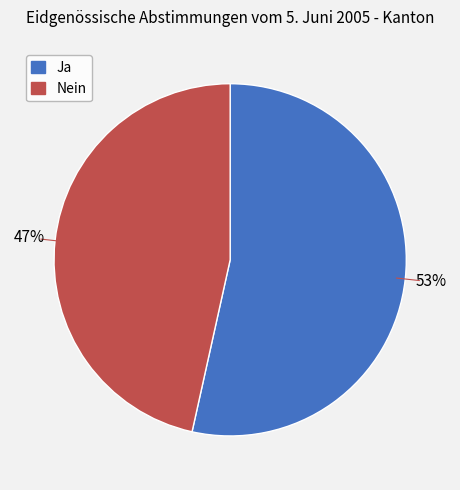

Combined, do Nein and Ja account for over 50%?

Yes